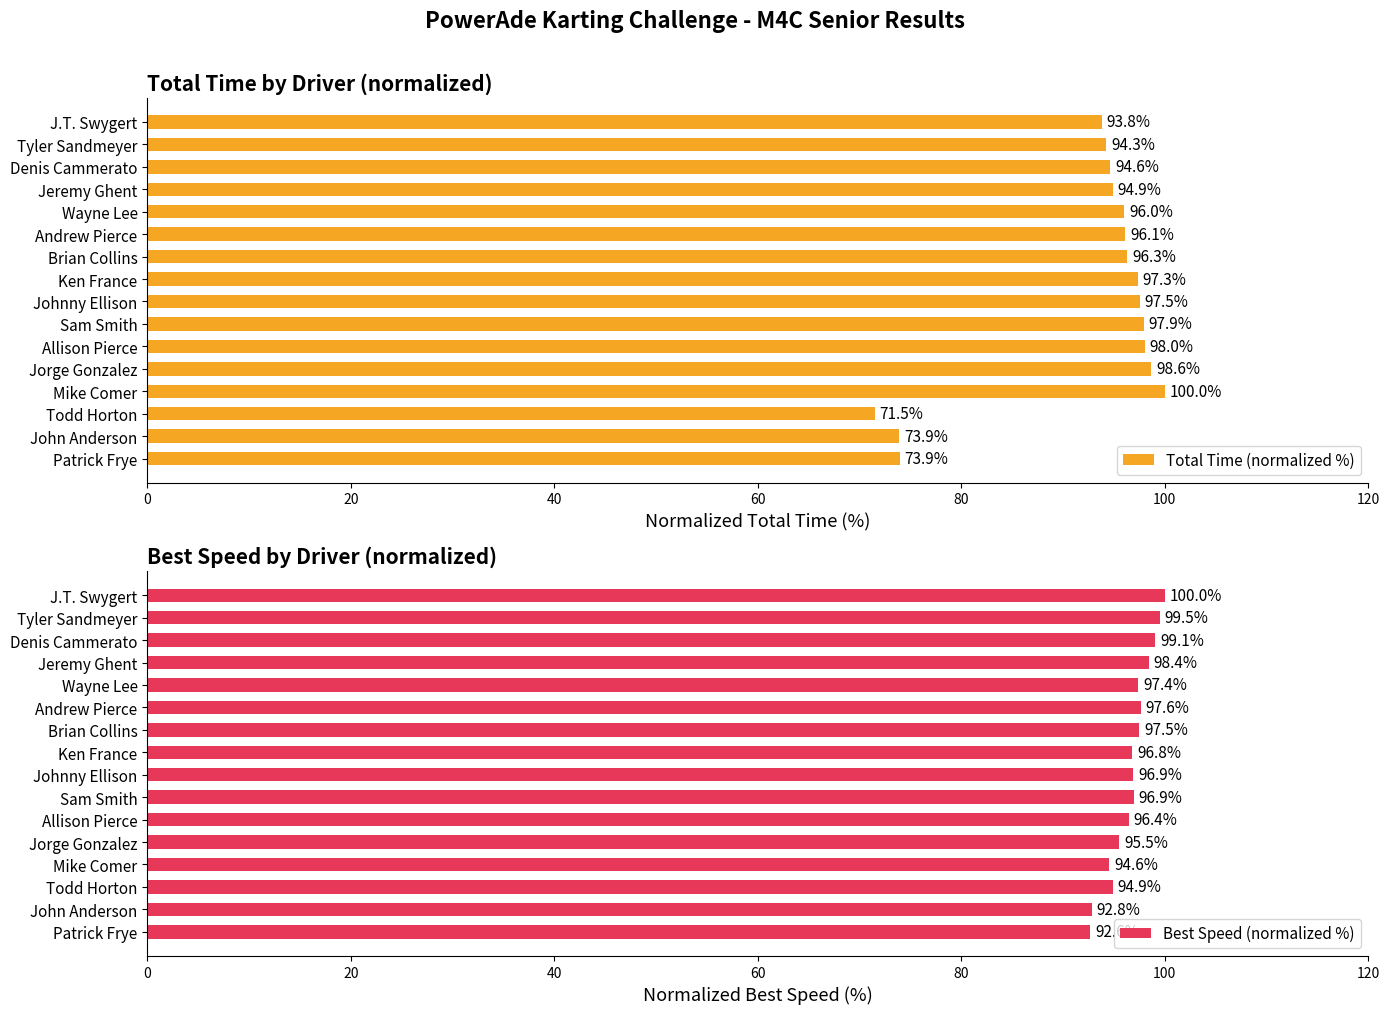

Which series has the largest total across all categories?

Best Speed (normalized %)